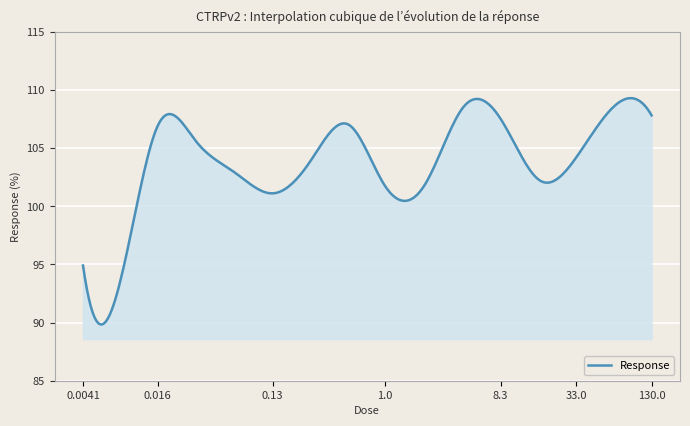

What is the smallest value displayed?

89.8